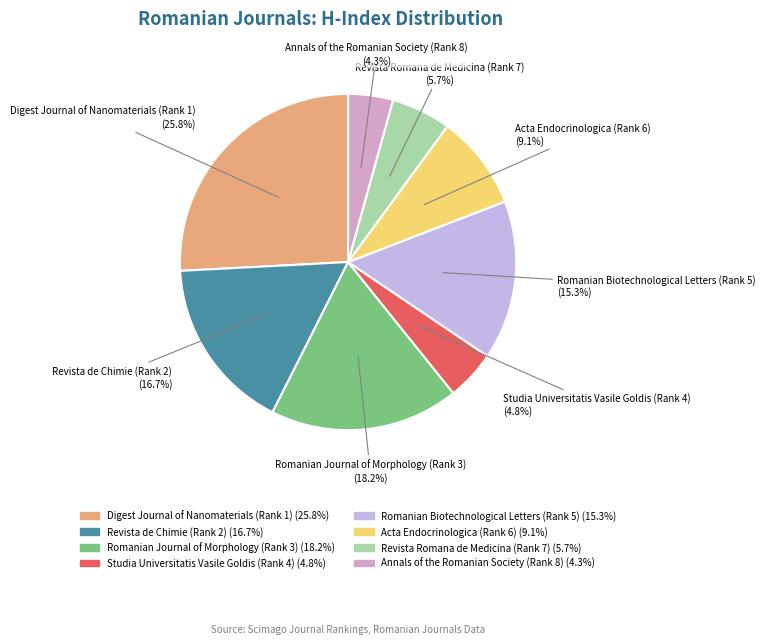

Which slice is the largest?

Digest Journal of Nanomaterials (Rank 1)